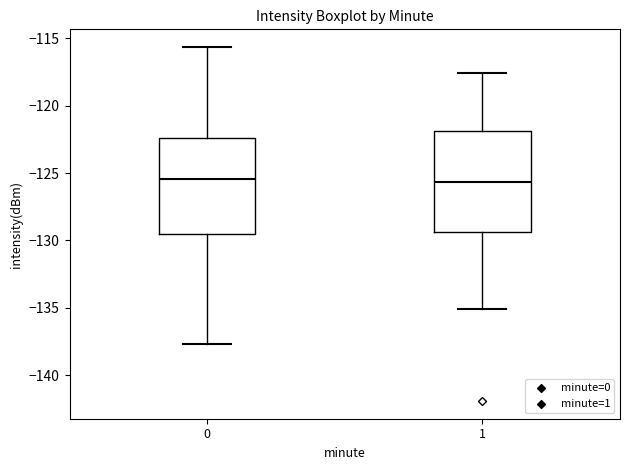

Where does the median line of the box at x = 1 sit on the y-axis? The values are not printed on the chart, so give them approximately, as read against the axis.

-125.5